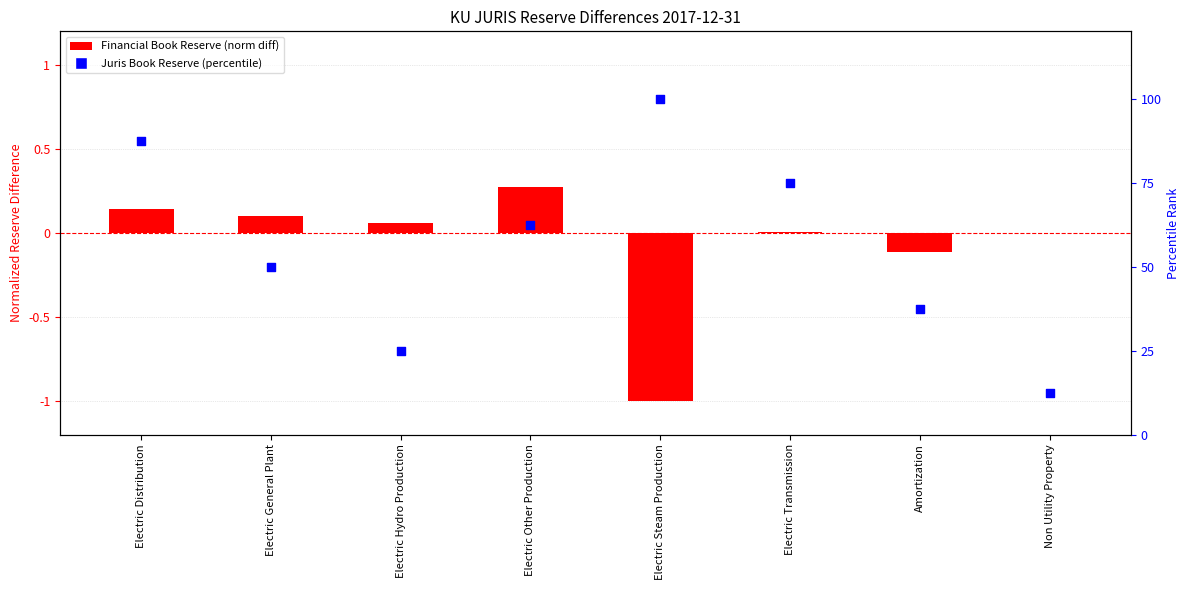

Which series reaches the minimum Y coordinate?

Financial Book Reserve